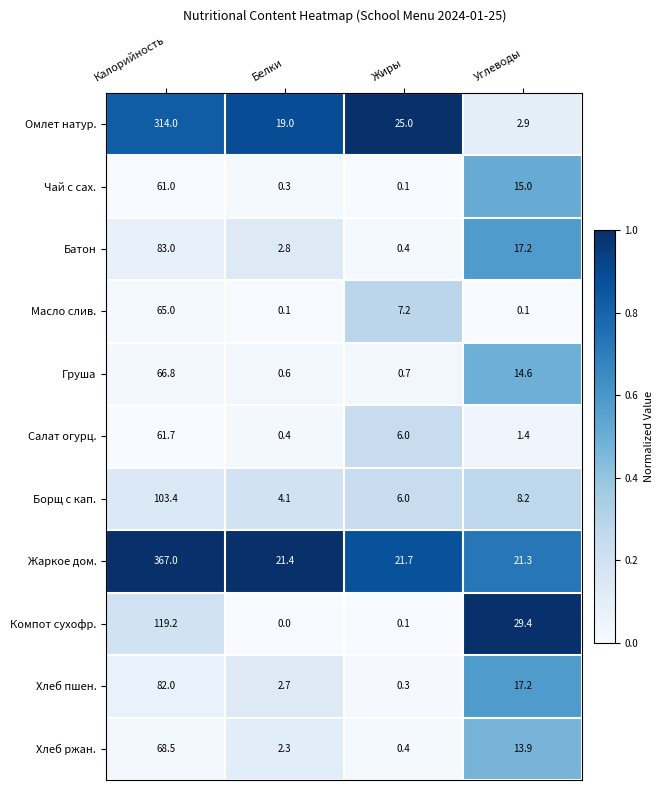

At how many categories does at least one series exceed 0?

4